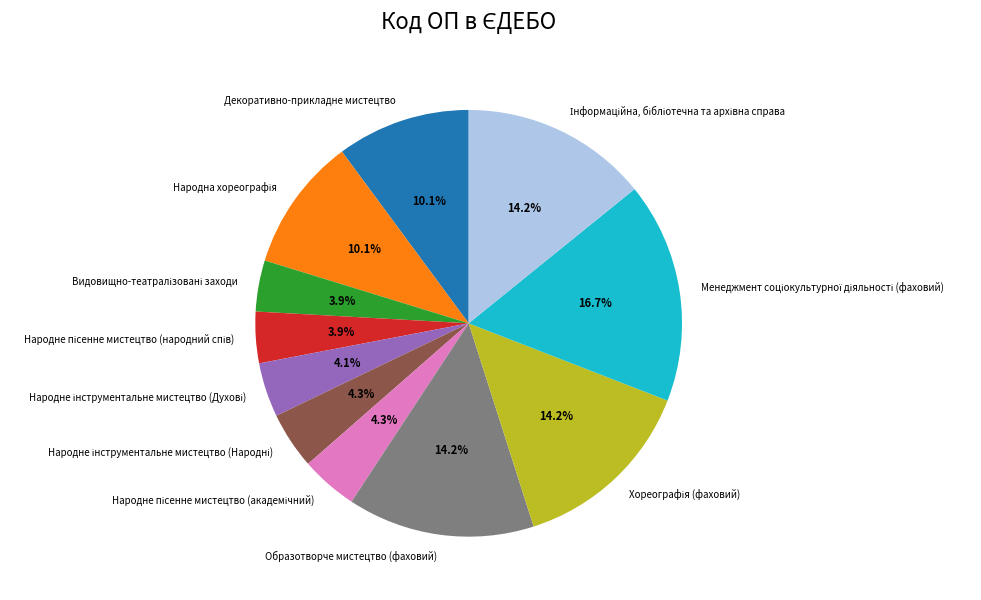

To the nearest percent, what is the average slice percentage?

9%